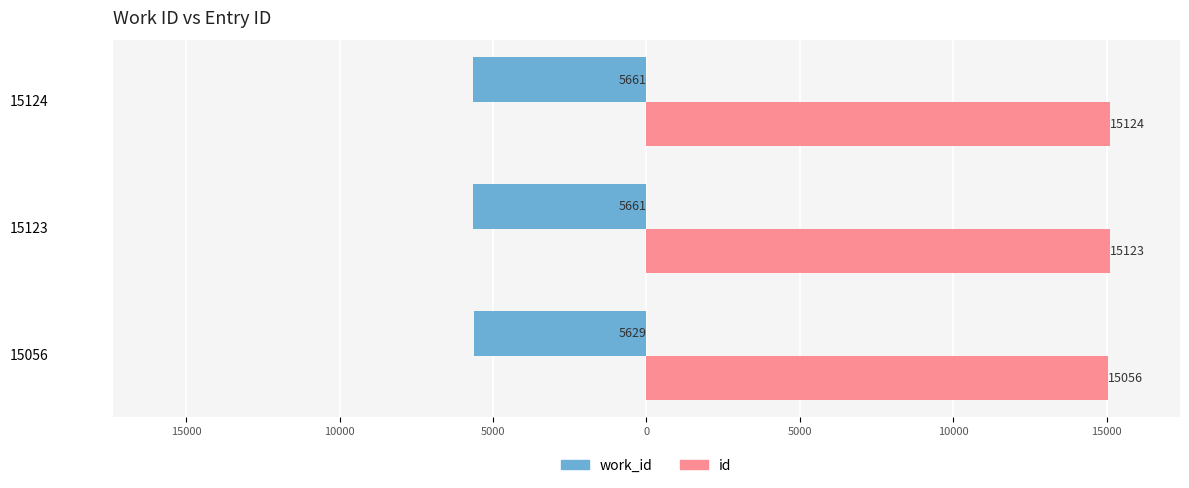

What are all the series names shown in the legend?

work_id, id